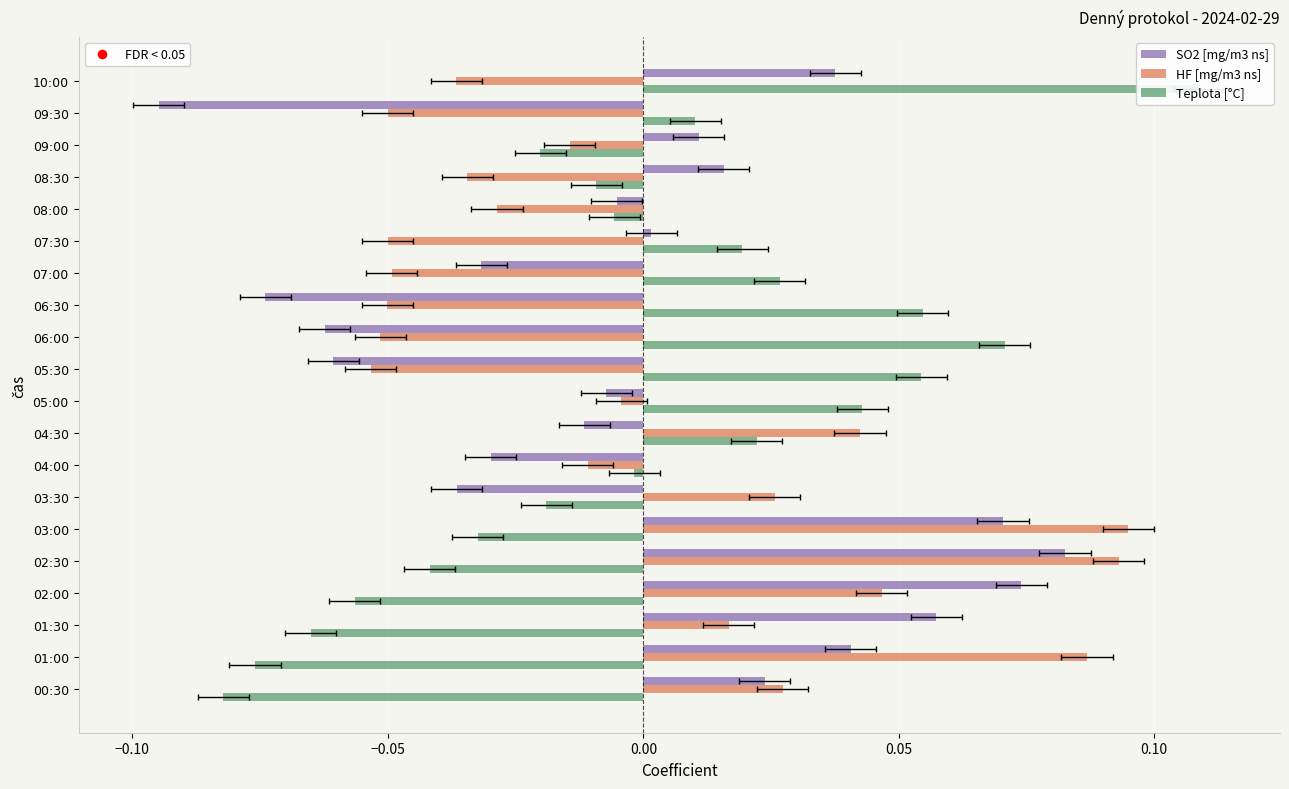

What is the difference between the maximum and minimum values in the Teplota [°C] series?

0.2